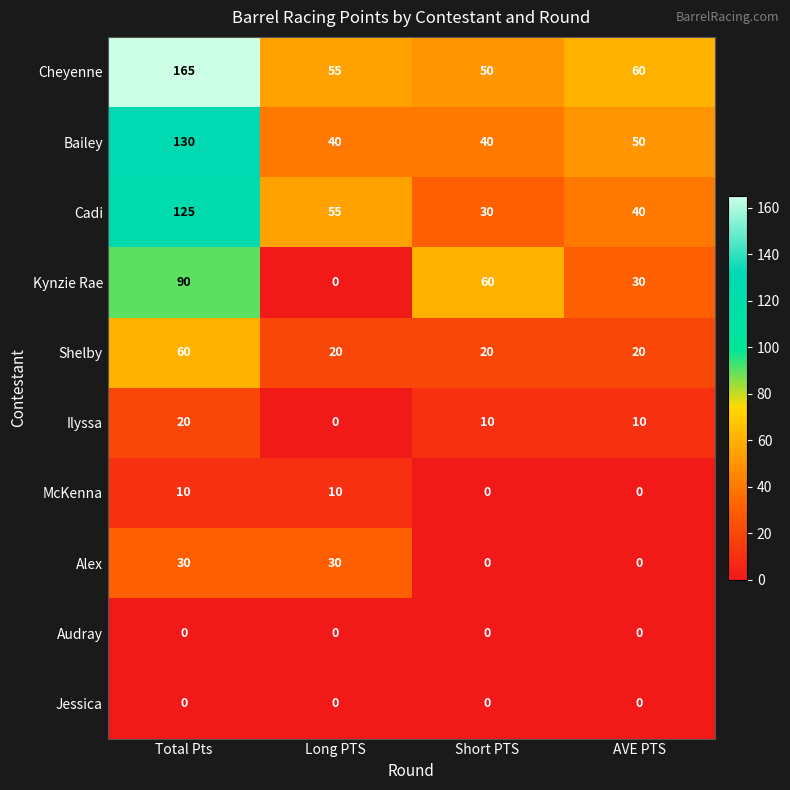

What is the greatest value displayed?

165